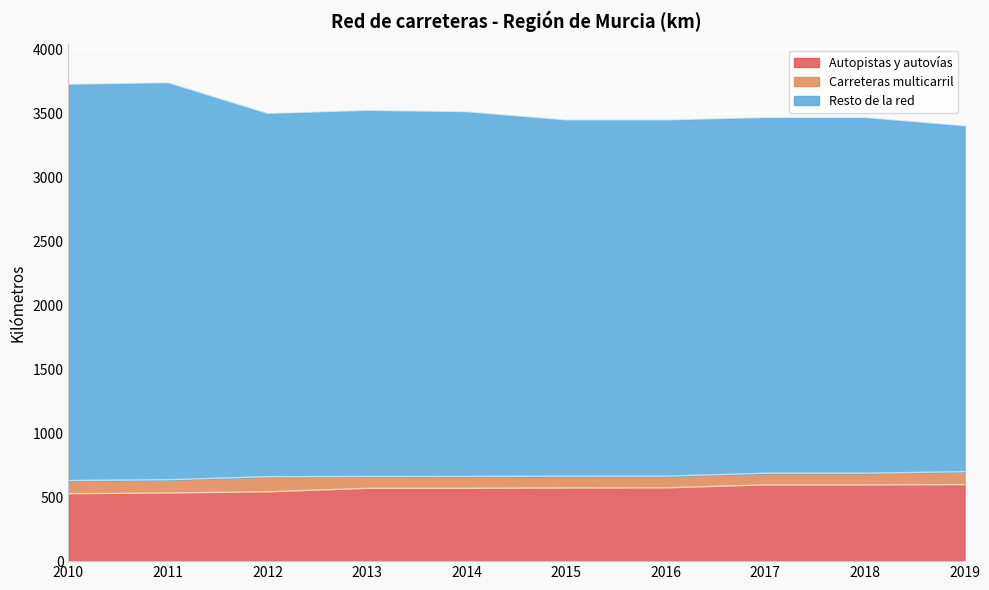

Is it true that Autopistas y autovías equals 596.0 at 2018?

True